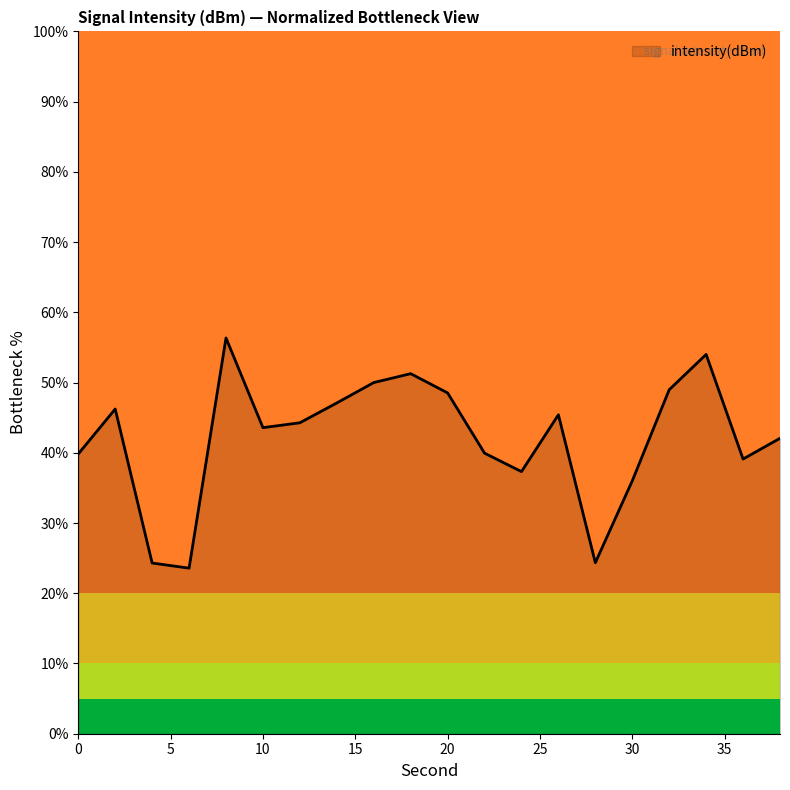

What is the difference between the maximum and minimum values?

32.8